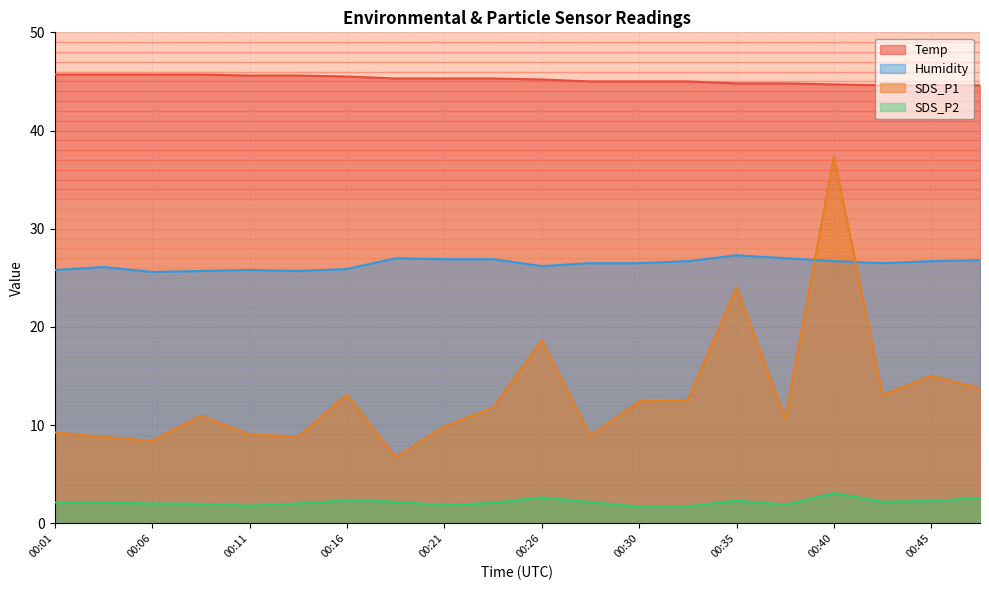

At which category is the sum across all series the highest?

00:40